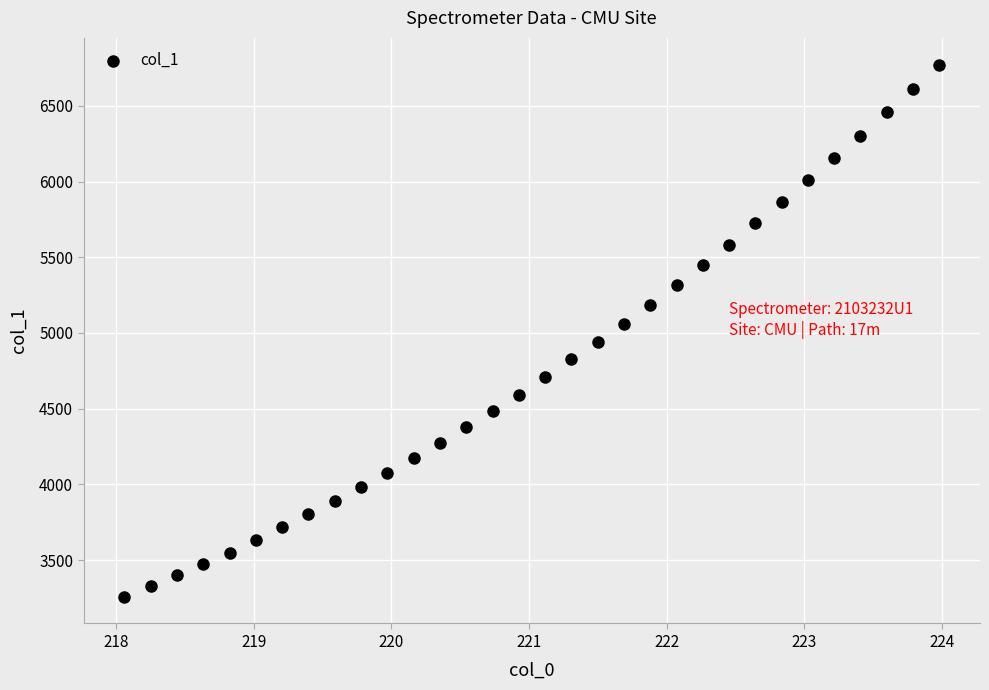

What is the range of X values (max minus min)?

5.9